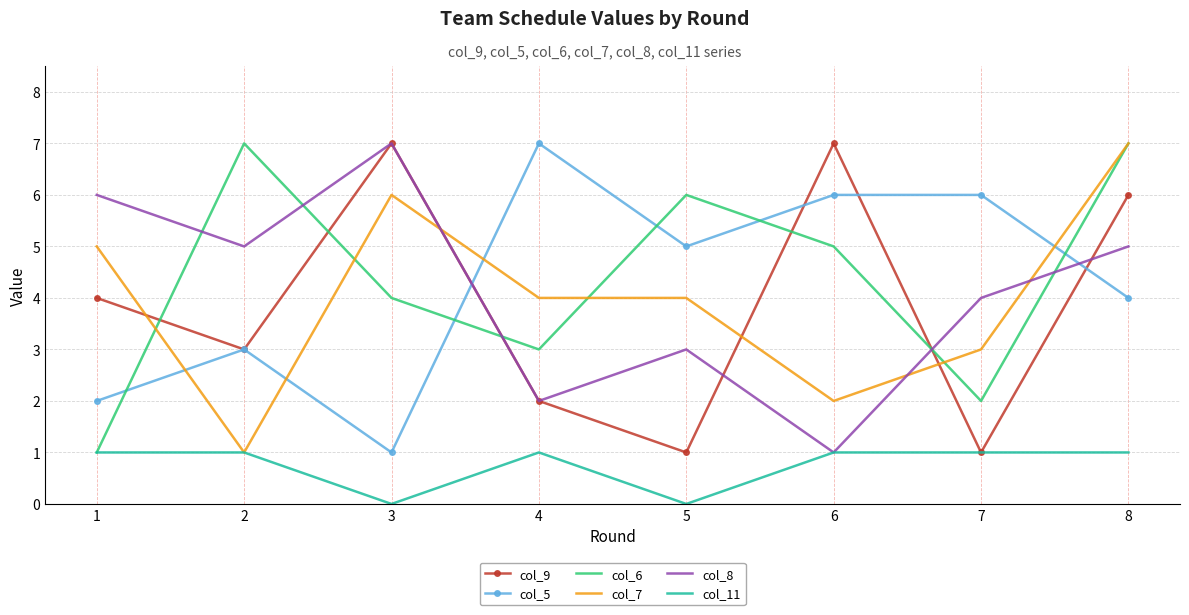

True or false: col_9 has a value of 7 at 6.

True